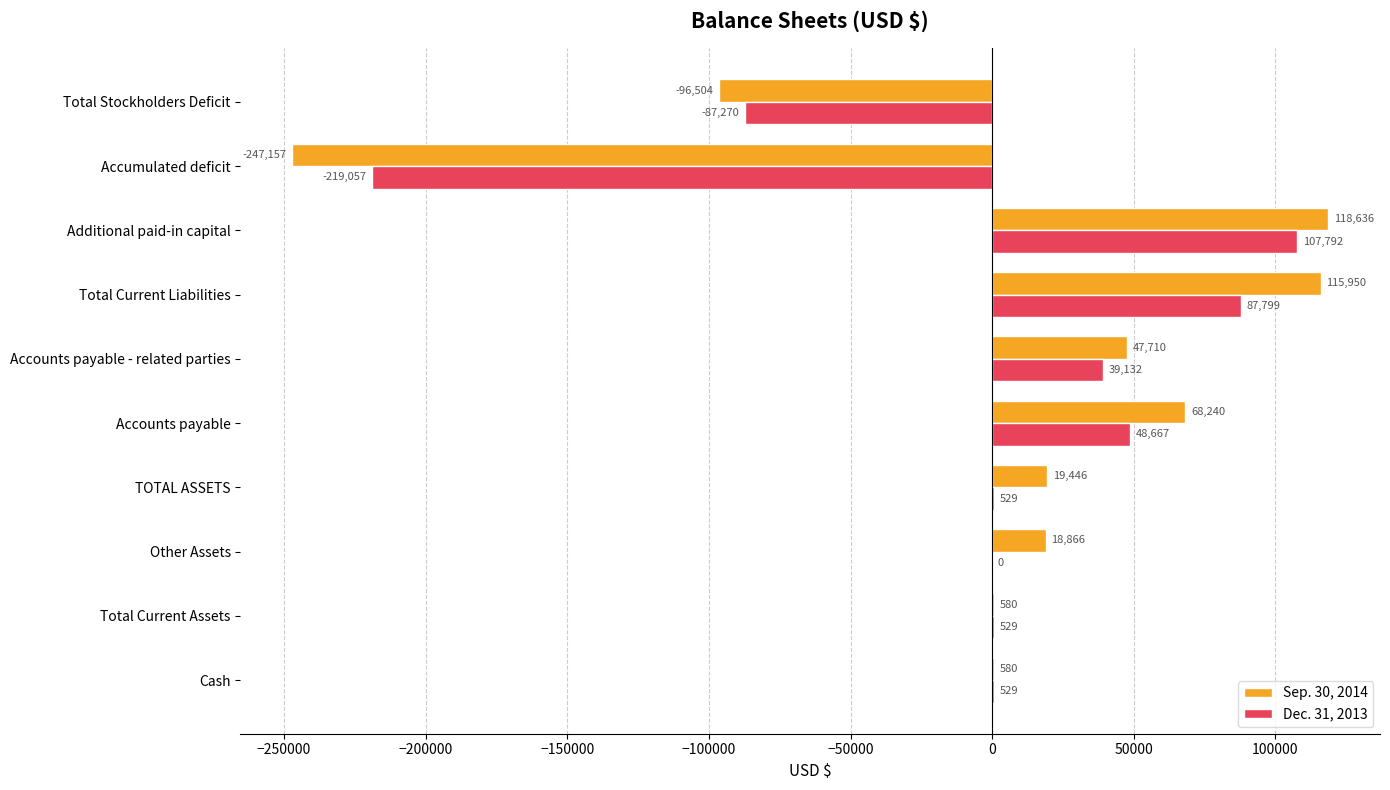

True or false: Sep. 30, 2014 has a value of 26249 at Accounts payable.

False